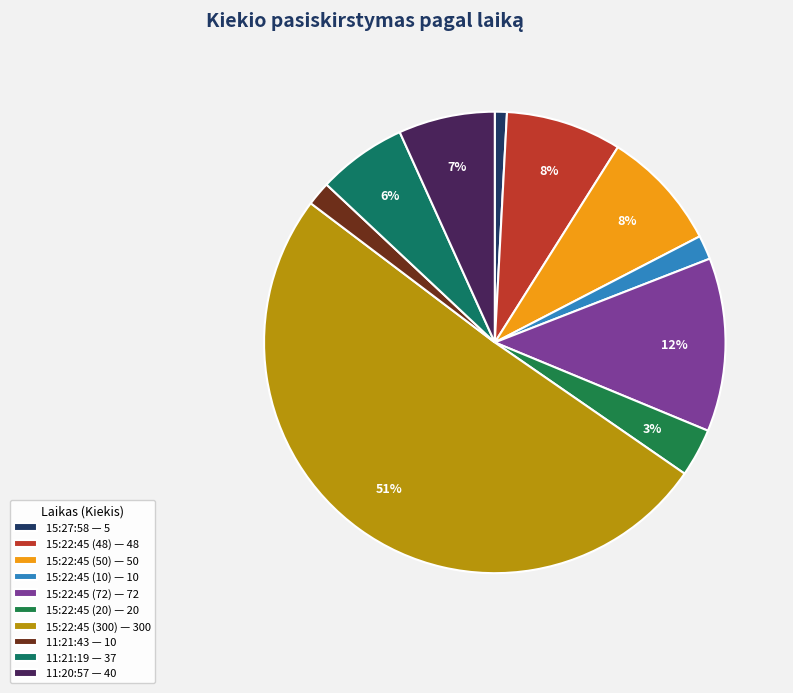

What is the change in value from 15:22:45 (20) to 11:21:43?

-10